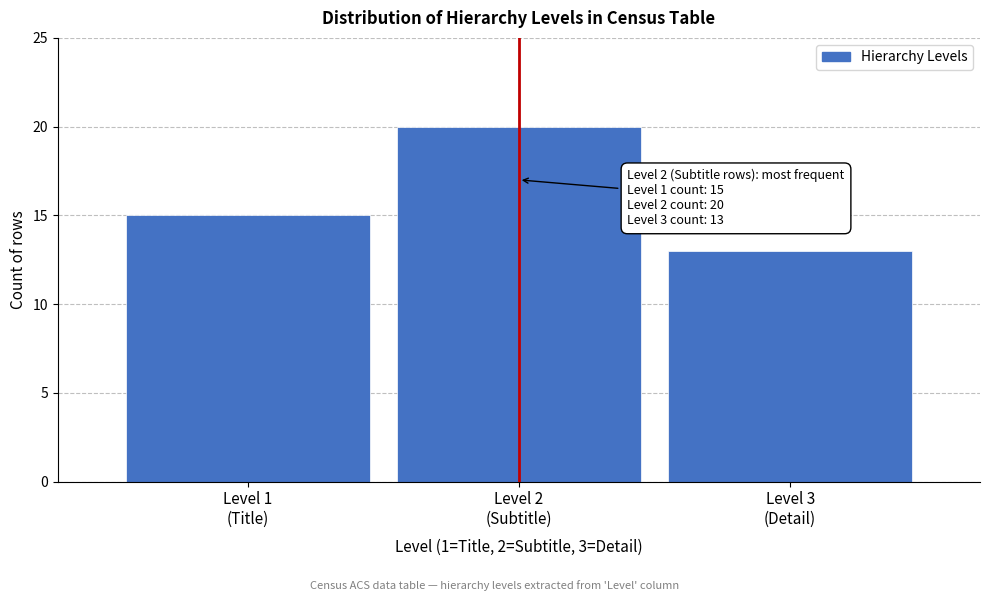

Reading right to left, what are all the values shown in this chart?

13	20	15